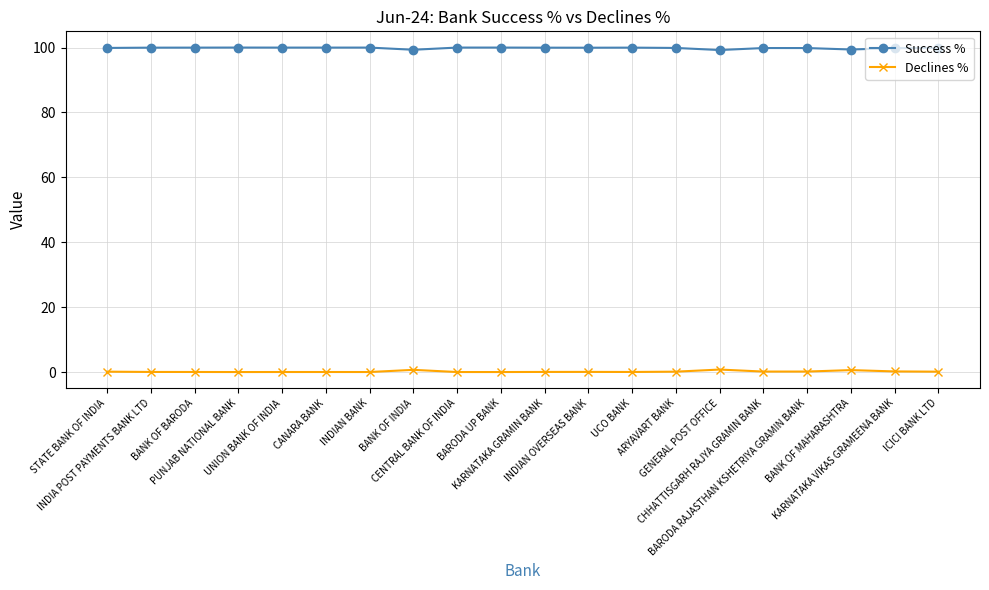

What is the difference between the highest and lowest values at ICICI BANK LTD?

99.8